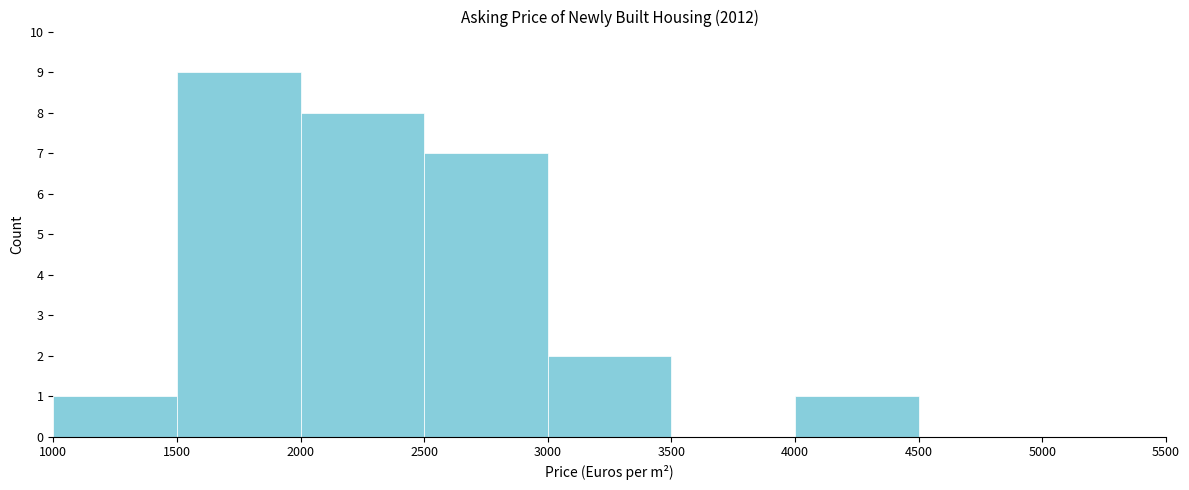

Reading left to right, list every bar in this chart as the range it spans on the x-axis followed by its height. The values are not printed on the chart, so give them approximately, as read against the axis.

1000 to 1500: 1
1500 to 2000: 9
2000 to 2500: 8
2500 to 3000: 7
3000 to 3500: 2
3500 to 4000: 0
4000 to 4500: 1
4500 to 5000: 0
5000 to 5500: 0